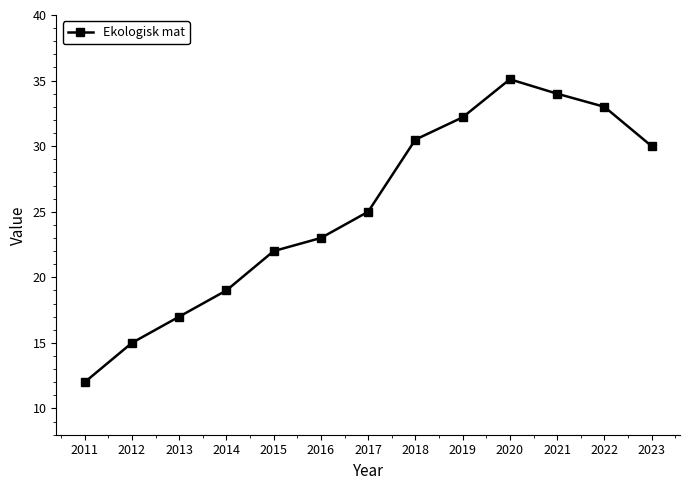

What is the greatest value displayed?

35.1